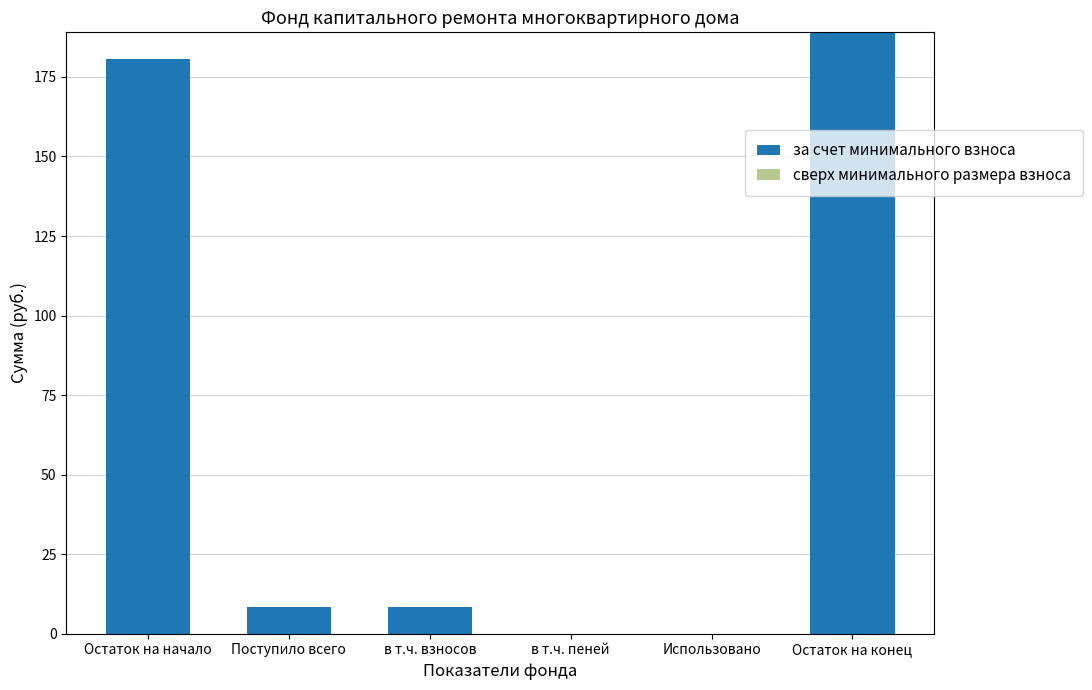

What is the sum of the values at Использовано and Остаток на конец?

189.0